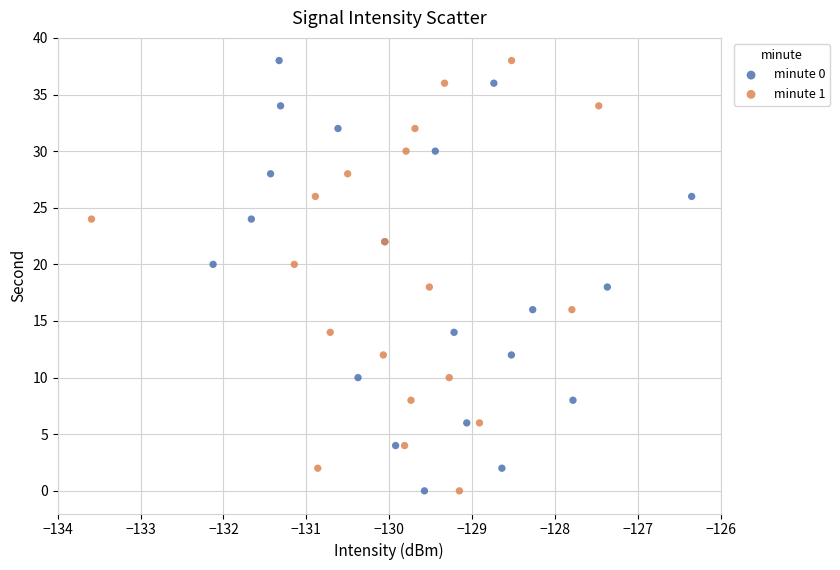

What are all the series names shown in the legend?

minute 0, minute 1